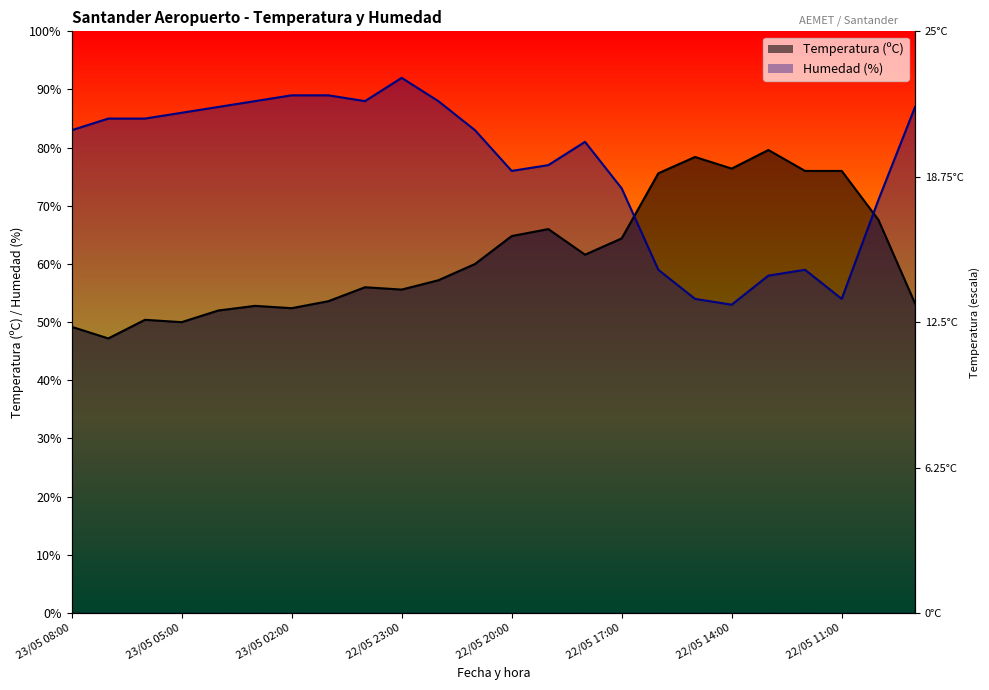

After their last crossing, which series has the higher values: Humedad (%) or Temperatura (ºC)?

Humedad (%)